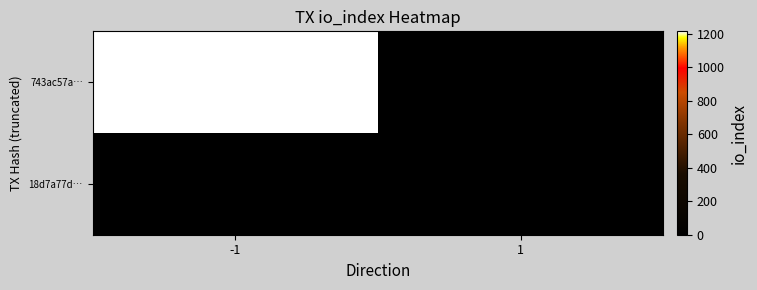

Rank the series by their maximum value, from highest to lowest.

743ac57a…, 18d7a77d…